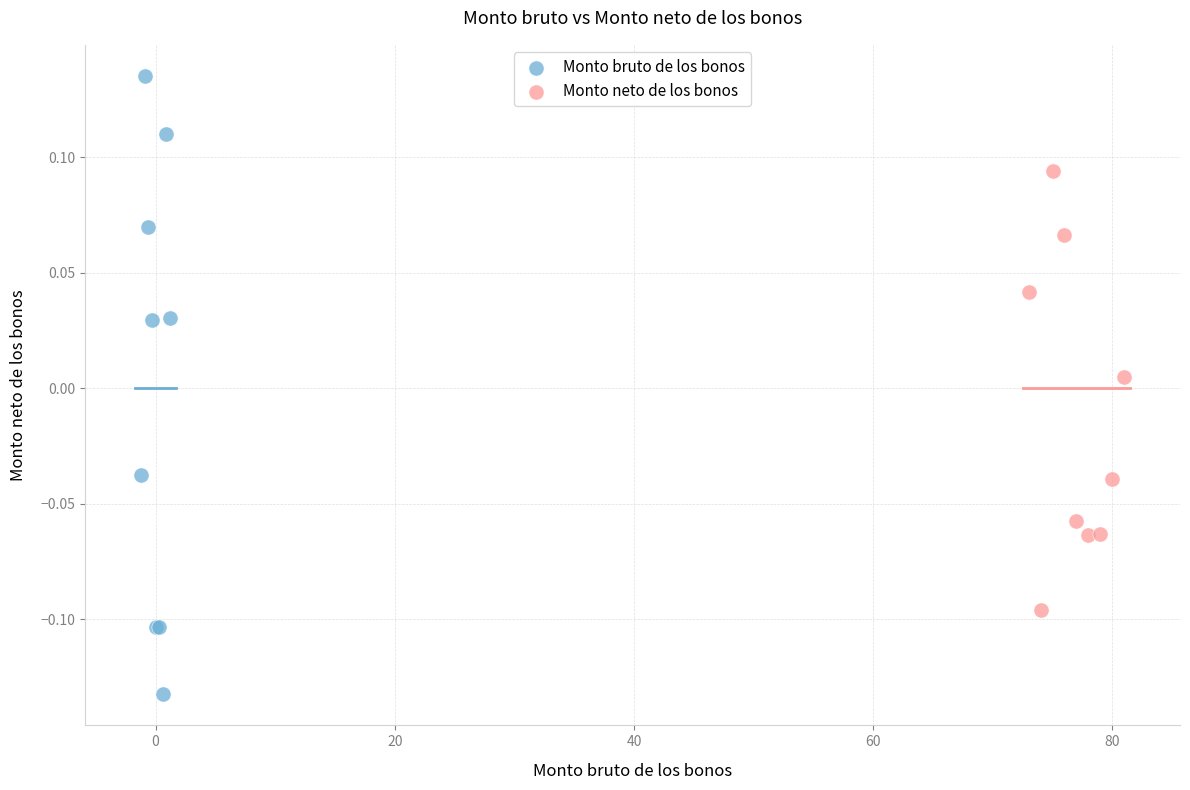

Which series reaches the maximum Y coordinate?

Monto bruto de los bonos